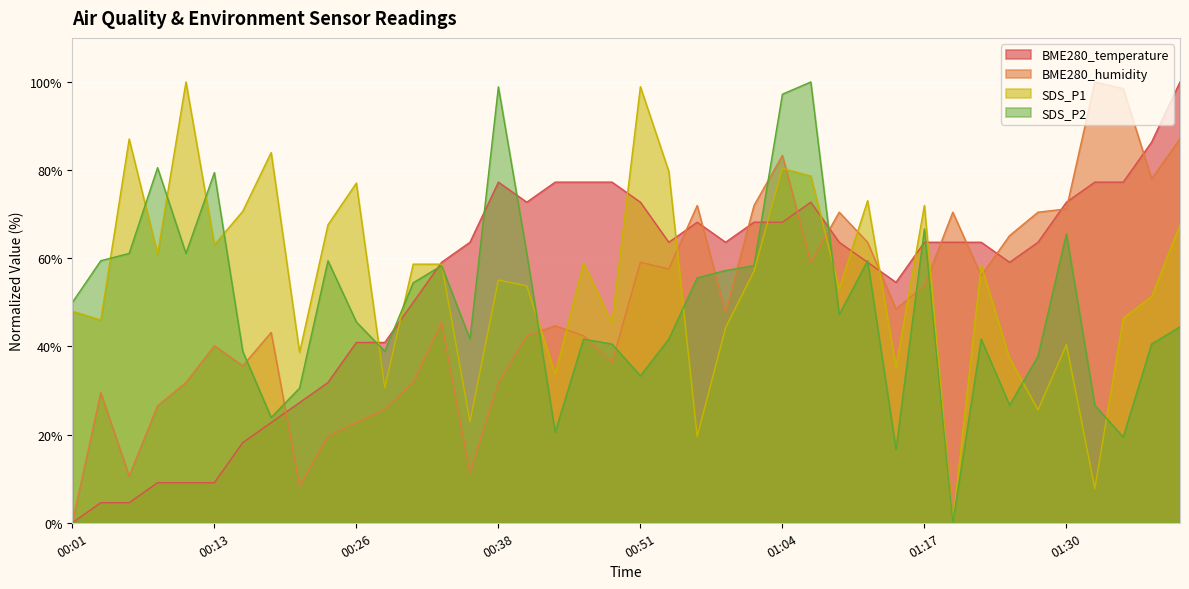

Where is SDS_P1 nearest to the value 49?

00:01